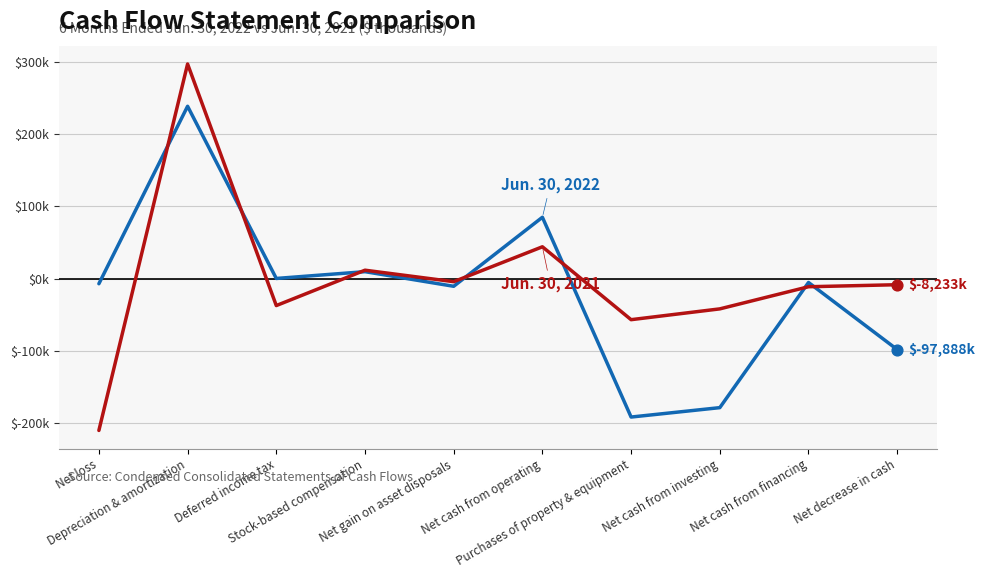

Is this an area chart (filled region under the line)?

No